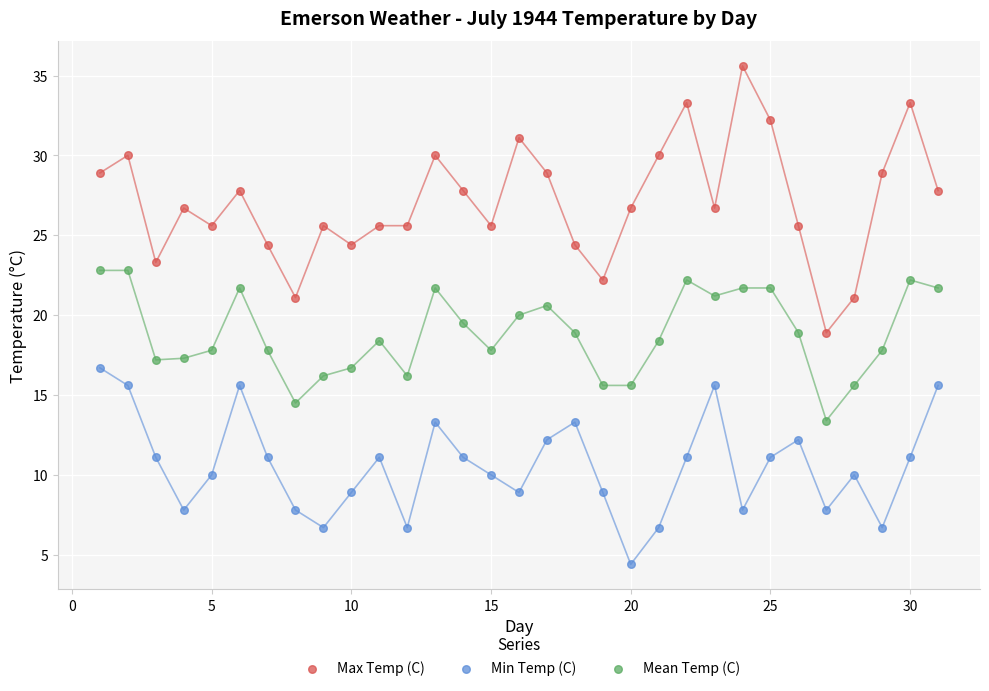

What is the X range (max minus min) for the scatter plot?

30.0